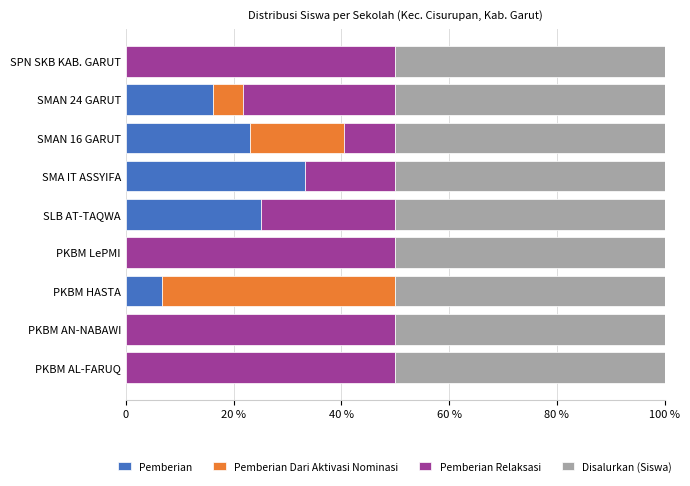

What are all the series names shown in the legend?

Pemberian, Pemberian Dari Aktivasi Nominasi, Pemberian Relaksasi, Disalurkan (Siswa)